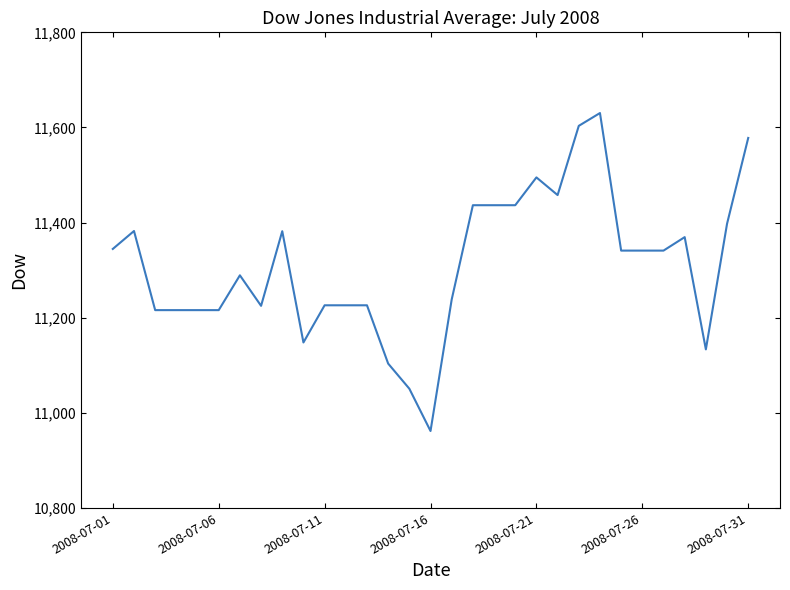

What is the smallest value displayed?

10961.9